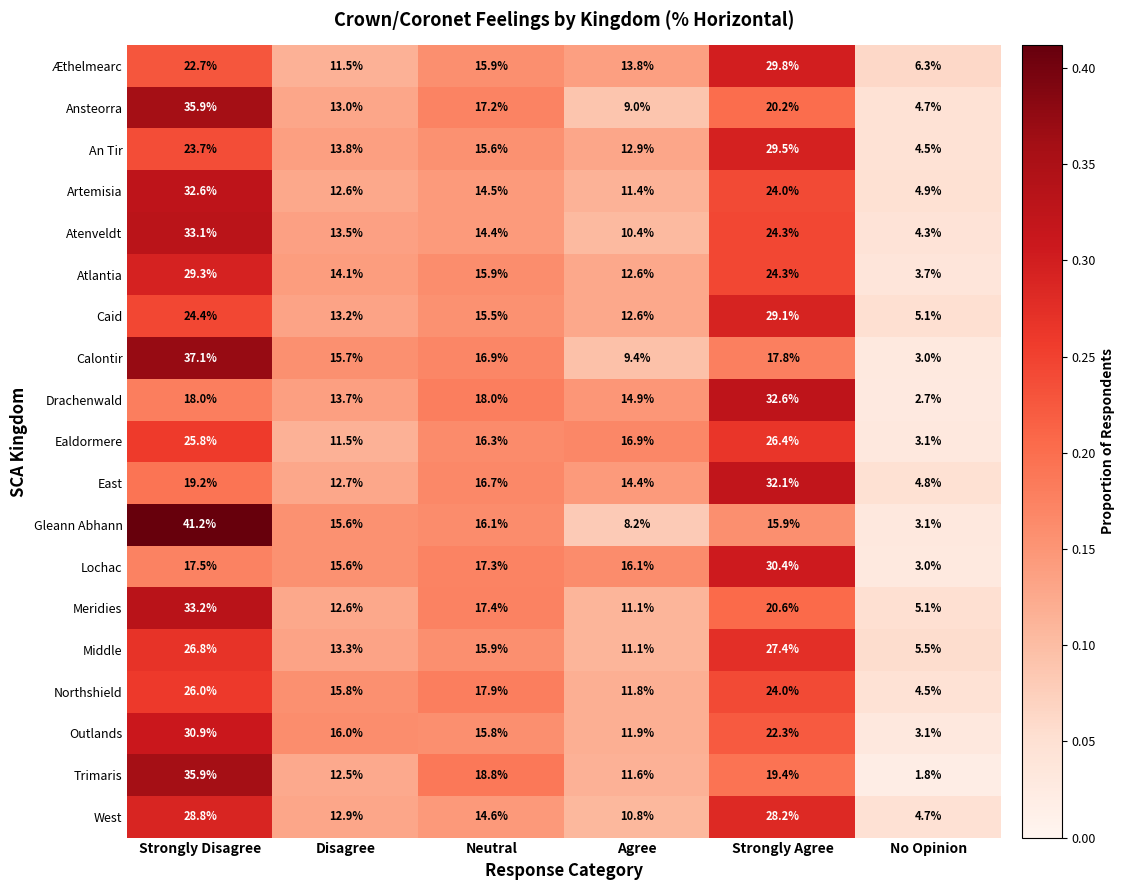

Which series changed the most between Strongly Disagree and No Opinion?

Gleann Abhann